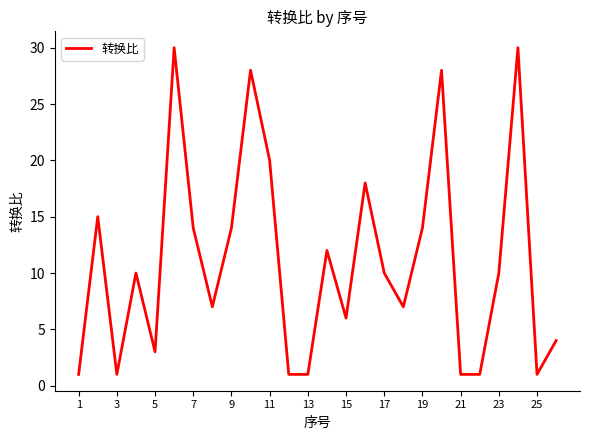

What is the maximum value shown in the chart?

30